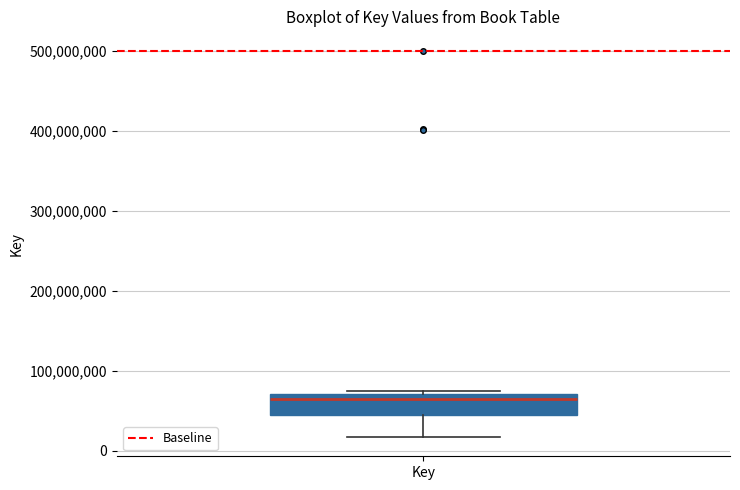

Where does the lower whisker of the box for Key end on the y-axis? The values are not printed on the chart, so give them approximately, as read against the axis.

20000000